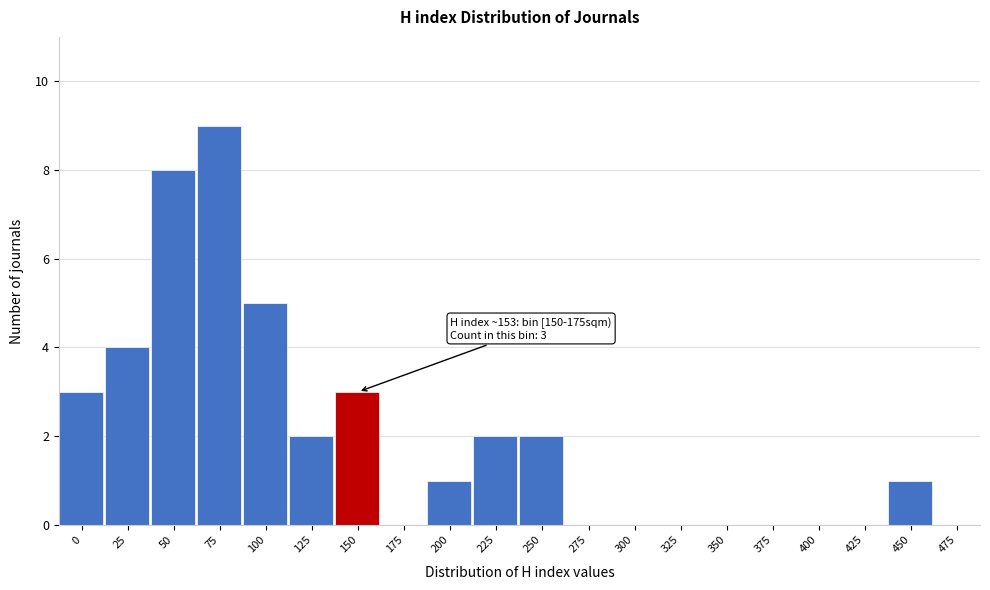

Reading left to right, transcribe all the data shown in this chart.

0=3	25=4	50=8	75=9	100=5	125=2	150=3	175=0	200=1	225=2	250=2	275=0	300=0	325=0	350=0	375=0	400=0	425=0	450=1	475=0